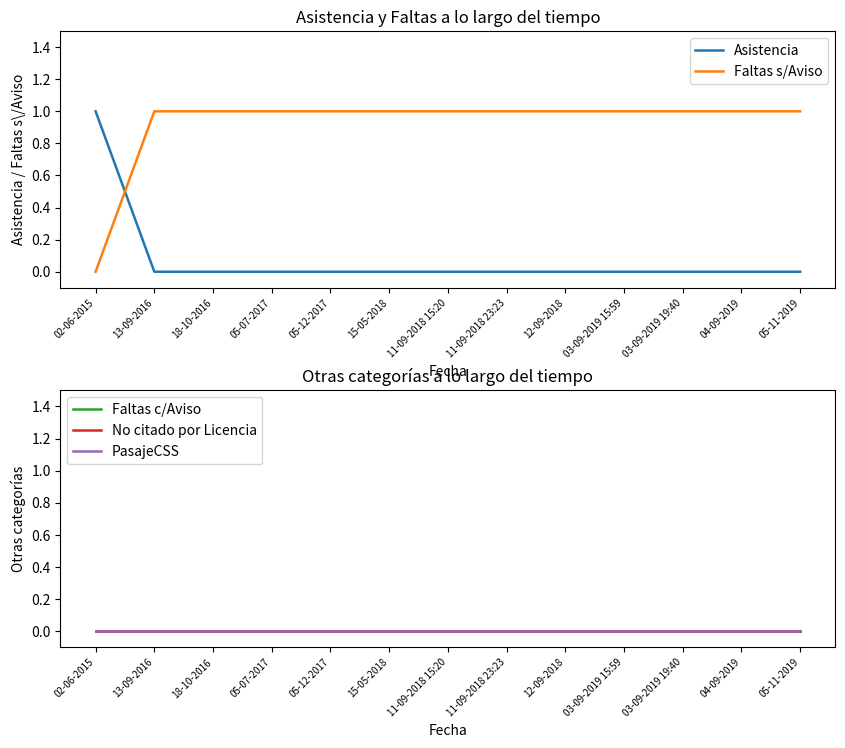

At which label does PasajeCSS reach its peak?

02-06-2015